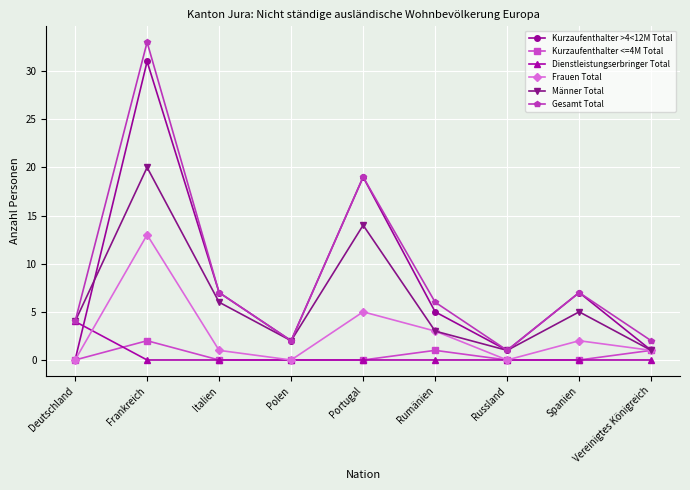

Rank the series by their maximum value, from lowest to highest.

Kurzaufenthalter <=4M Total, Dienstleistungserbringer Total, Frauen Total, Männer Total, Kurzaufenthalter >4<12M Total, Gesamt Total